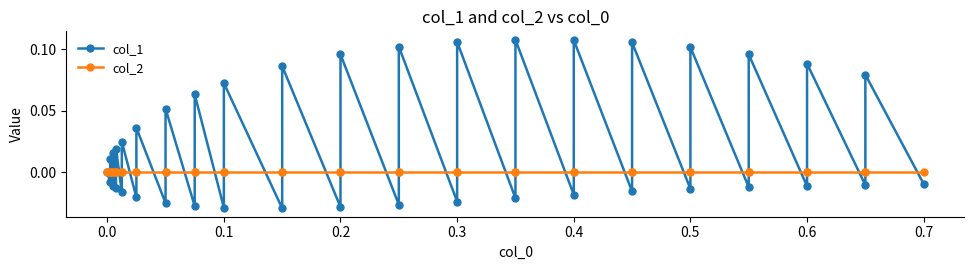

Which has a higher value, 0.1 or 0.6?

0.1